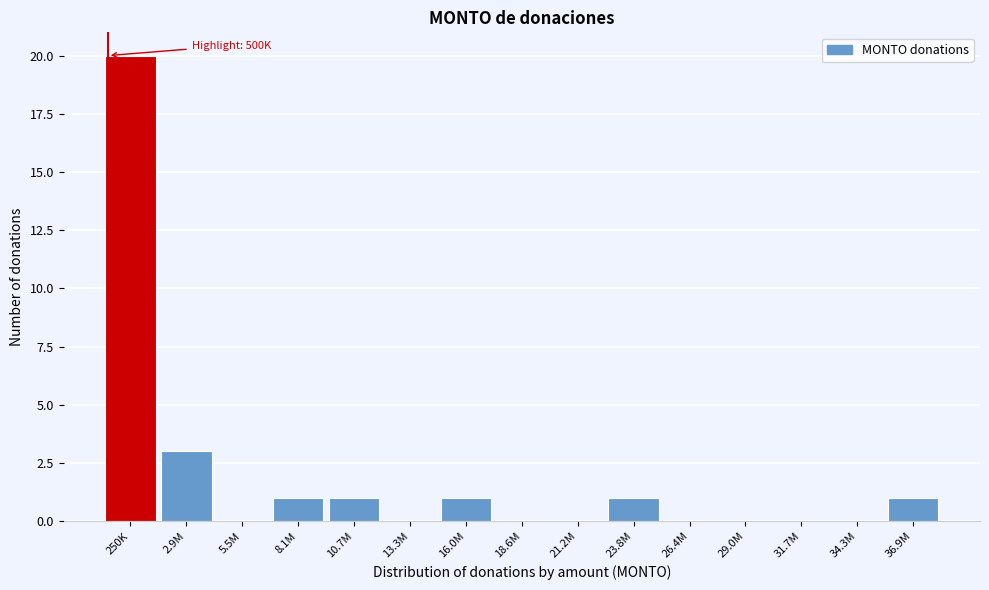

Reading left to right, what are all the values shown in this chart?

250K=20	2.9M=3	5.5M=0	8.1M=1	10.7M=1	13.3M=0	16.0M=1	18.6M=0	21.2M=0	23.8M=1	26.4M=0	29.0M=0	31.7M=0	34.3M=0	36.9M=1